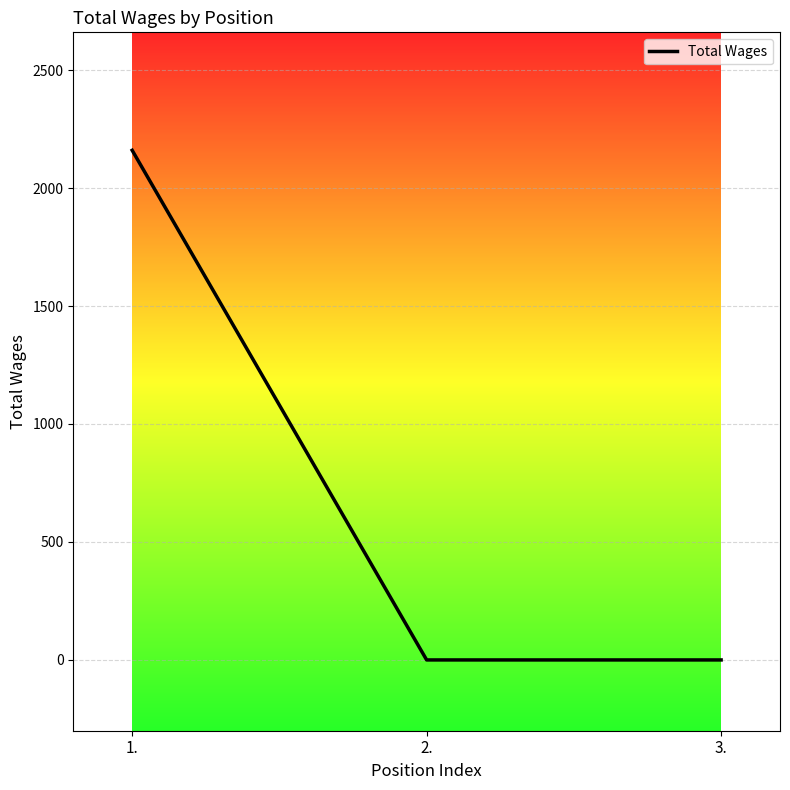

What is the average value?

720